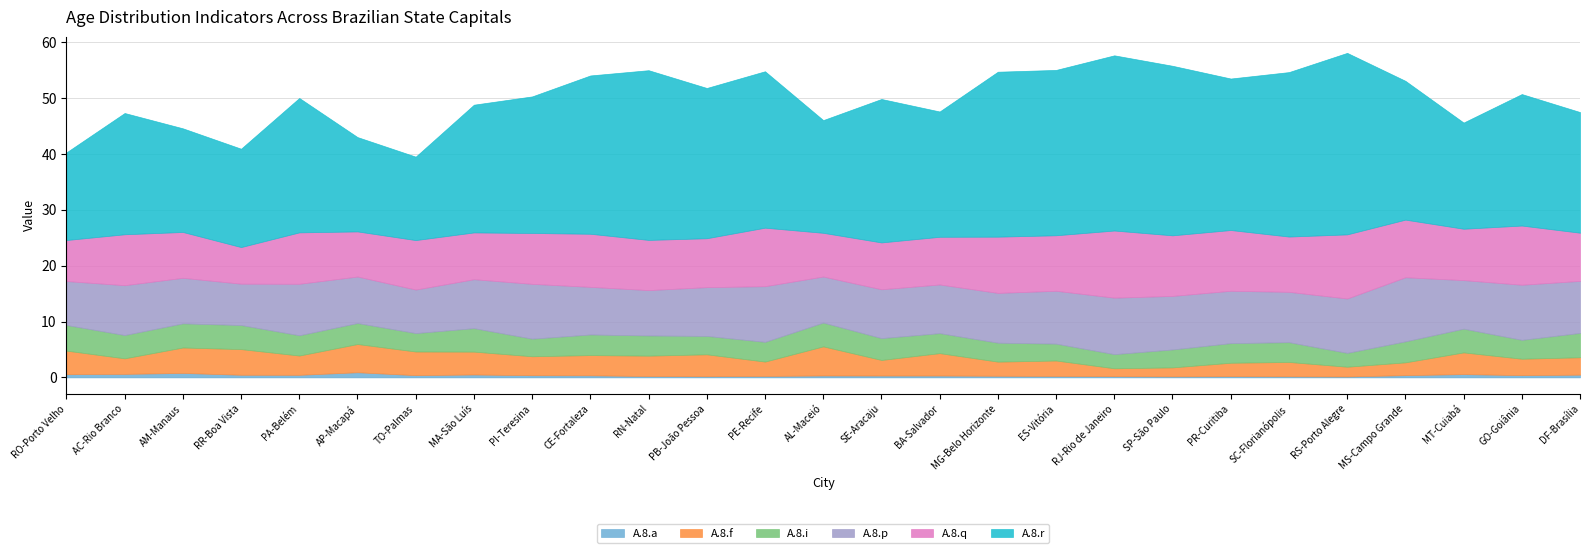

What is the total value across all series at BA-Salvador?

47.6